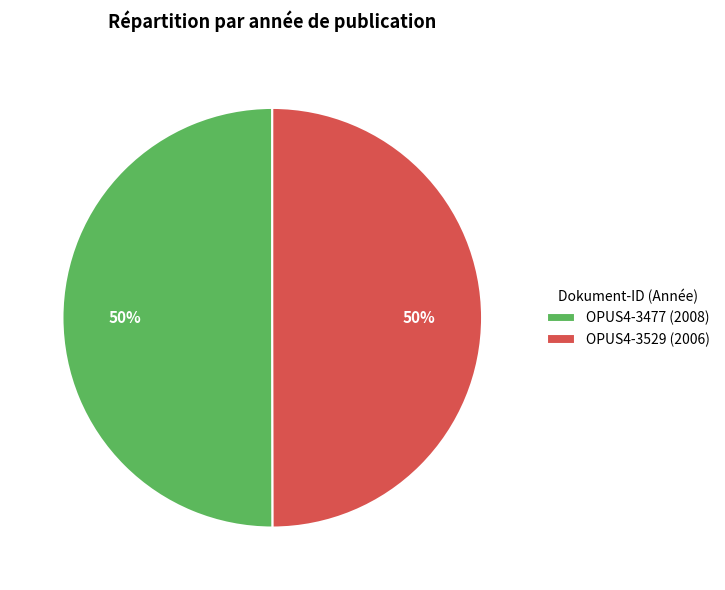

Combined, do OPUS4-3477 (2008) and OPUS4-3529 (2006) account for over 50%?

Yes